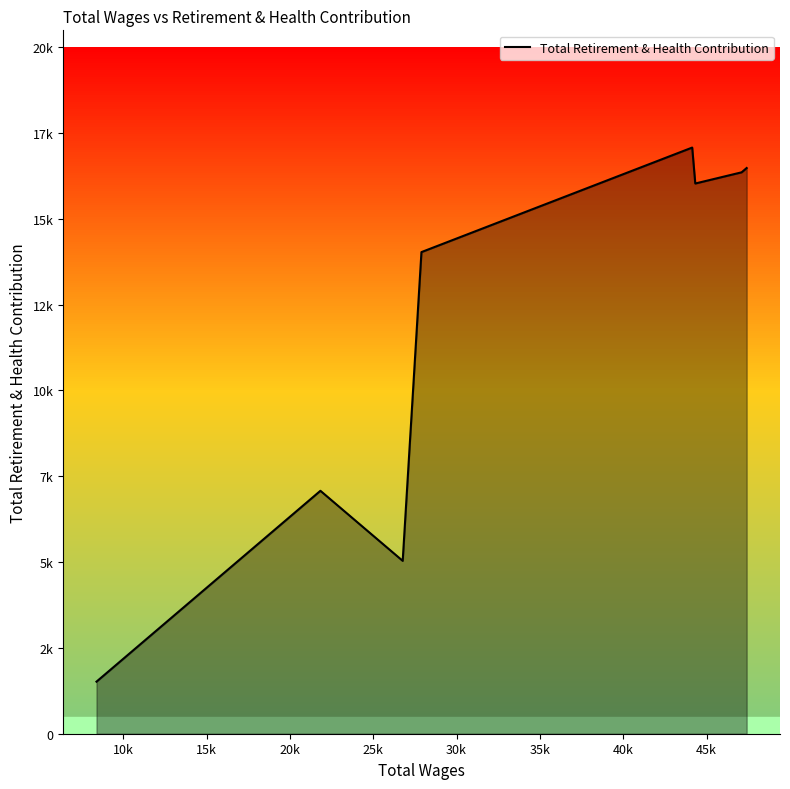

Is this an area chart (filled region under the line)?

Yes